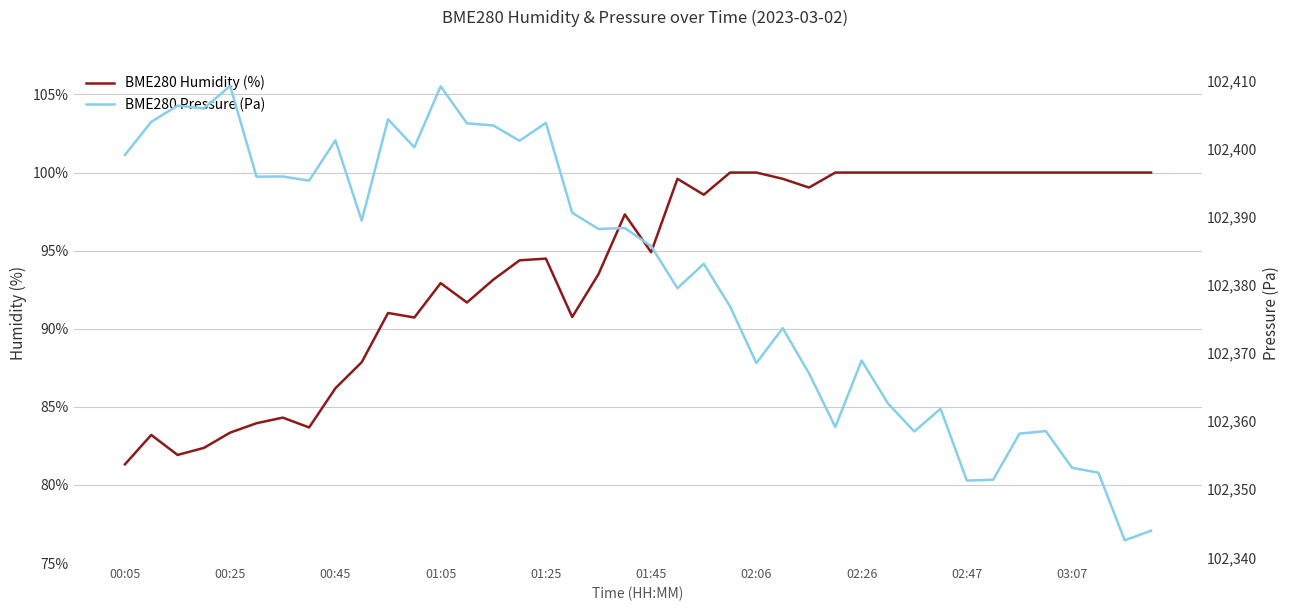

True or false: BME280 Humidity (%) has a value of 92.9 at 01:05.

True